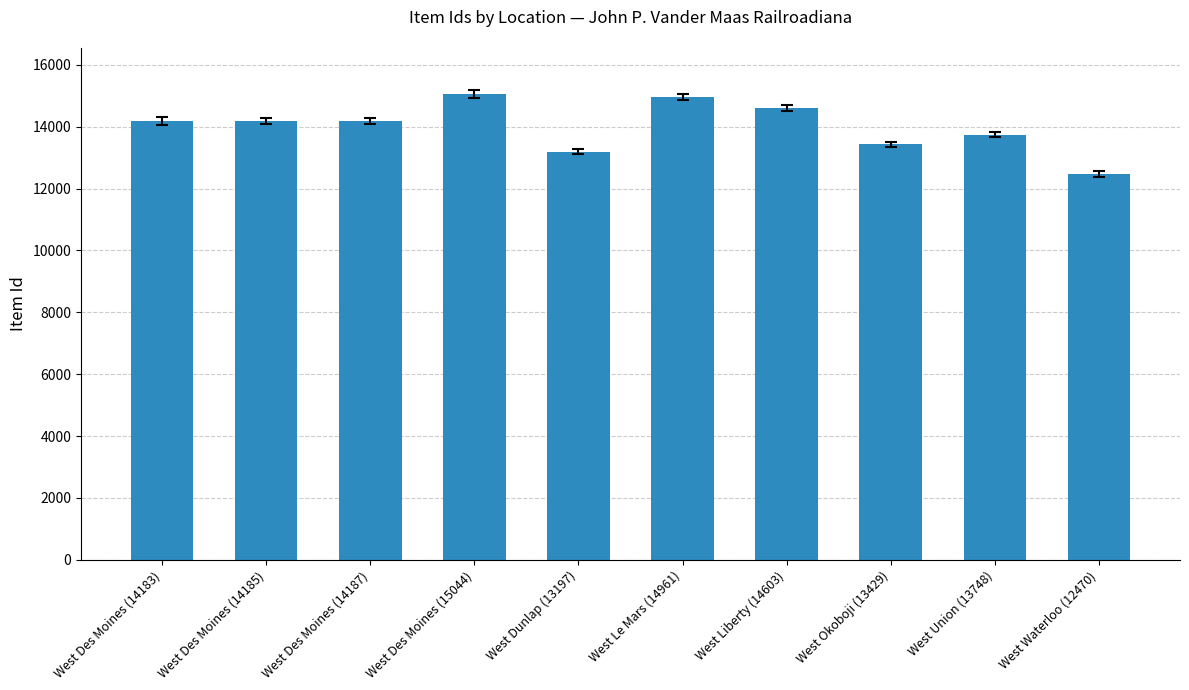

Are the bars grouped side by side (vs. stacked)?

No